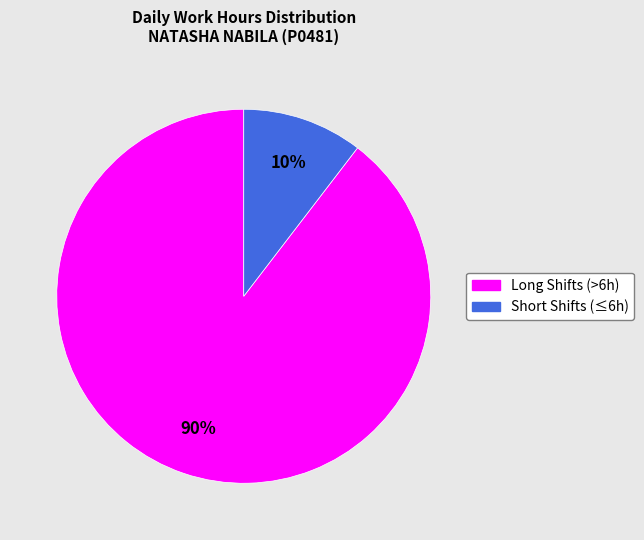

Is there any slice that represents more than half of the pie?

Yes